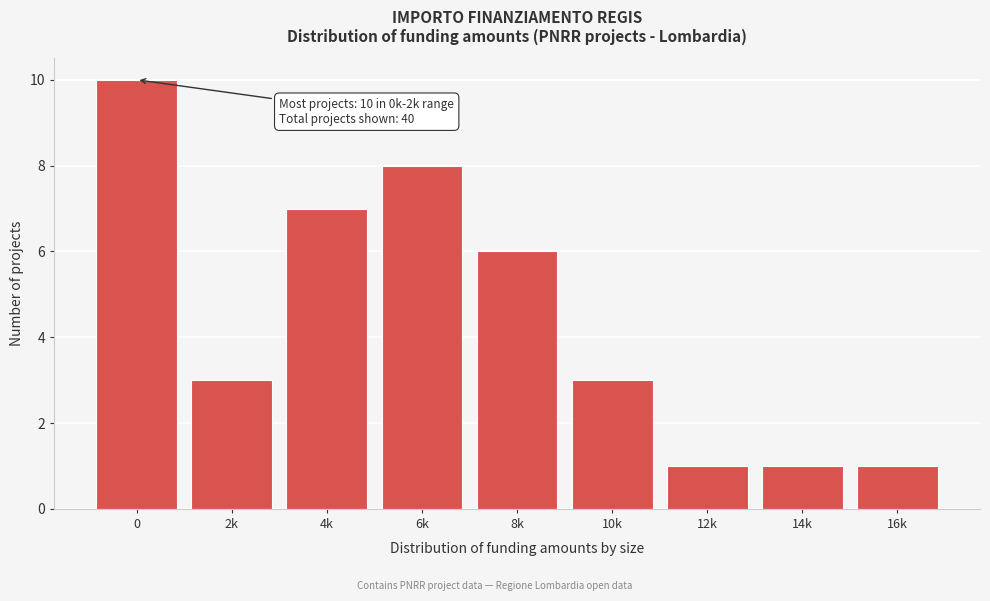

Reading left to right, extract all data points from this chart.

0=10	2k=3	4k=7	6k=8	8k=6	10k=3	12k=1	14k=1	16k=1